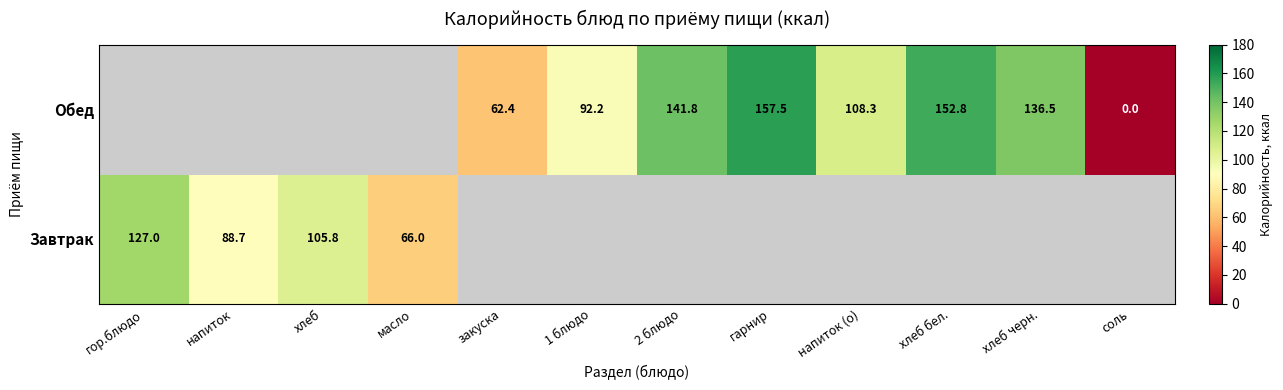

Count the number of data series in this chart.

2